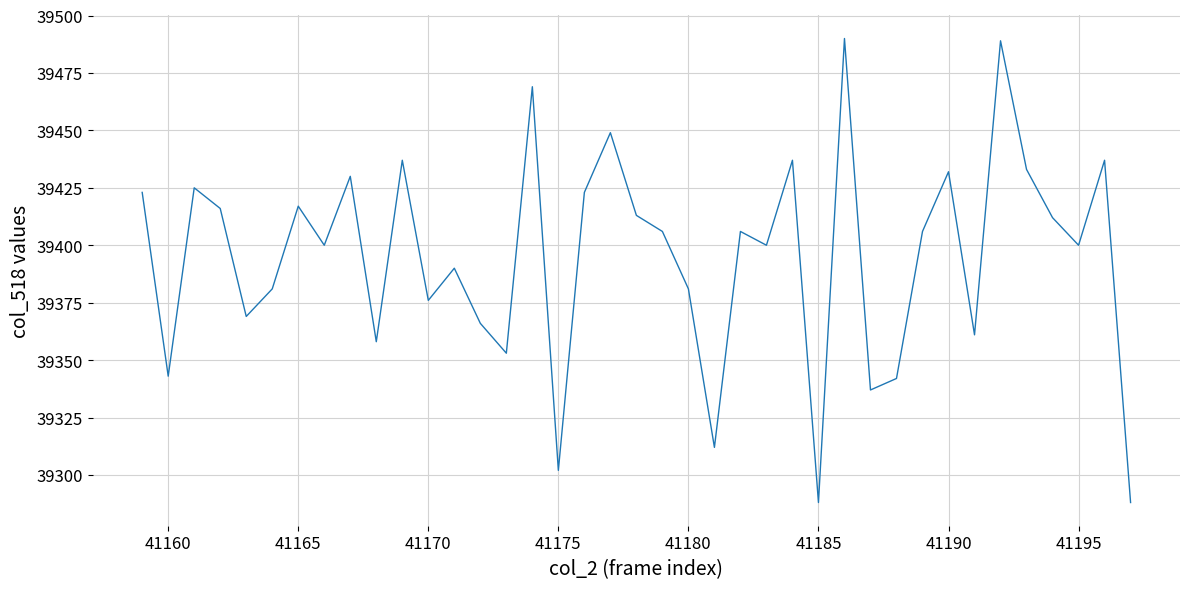

What is the greatest value displayed?

39490